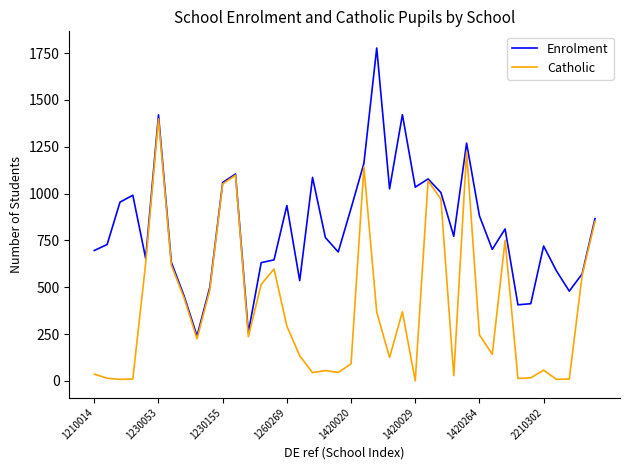

What is the greatest value displayed?

1777